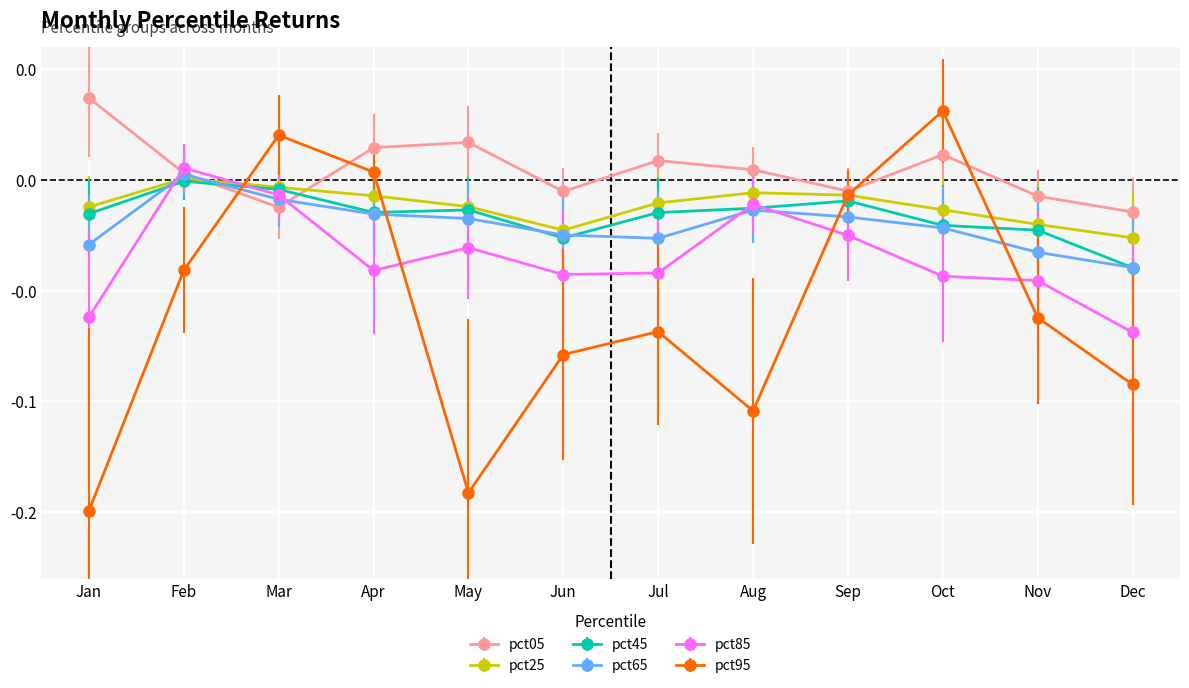

Between Aug and Nov, which series saw the biggest shift?

pct95